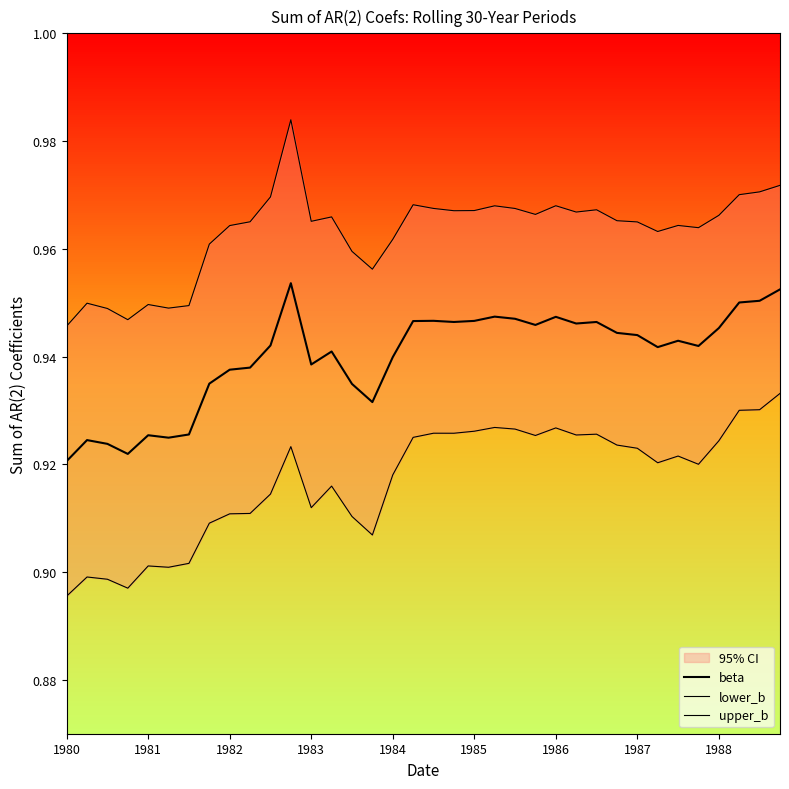

Which series has the widest spread of values?

upper_b